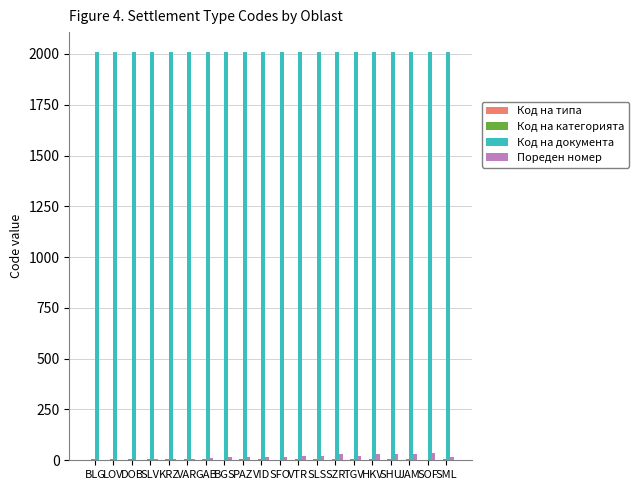

Which series has the widest spread of values?

Пореден номер